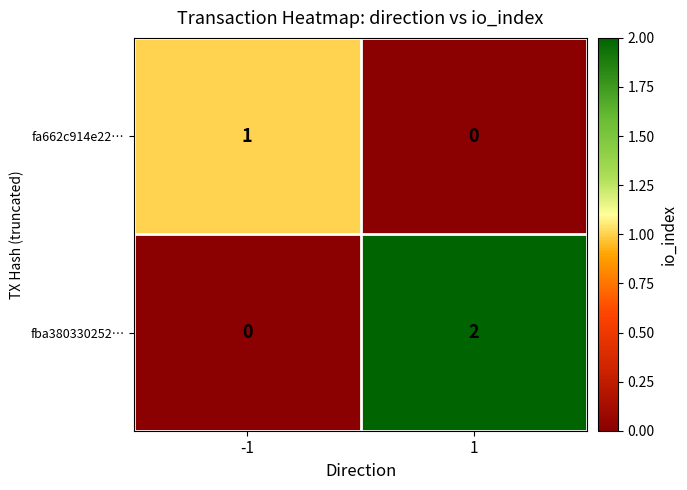

The value of fba380330252… at 1 is 3. True or false?

False